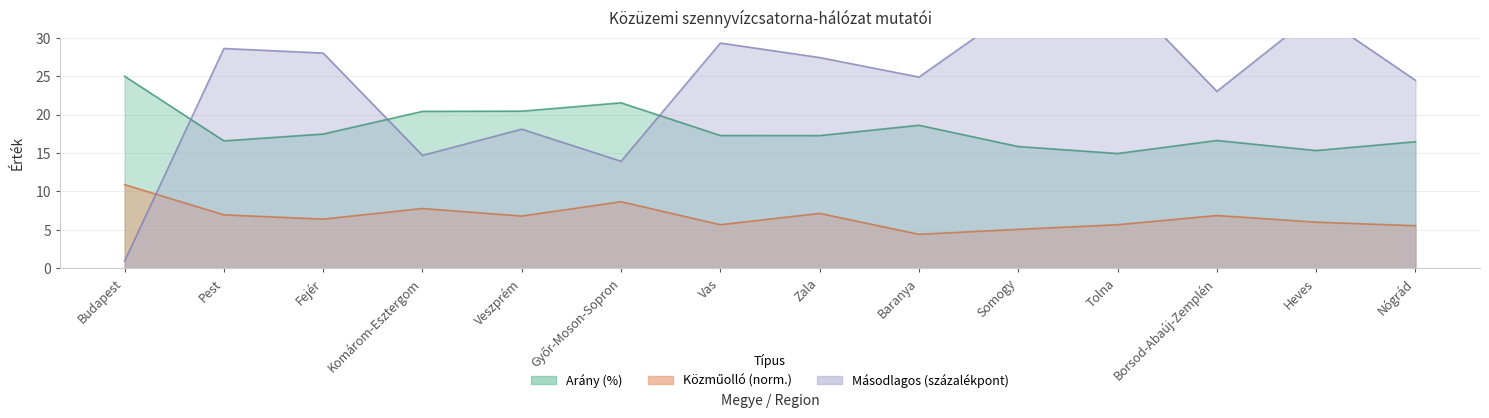

Reading right to left, what are all the values shown in this chart?

Aránya (%): 16.5	15.3	16.6	14.9	15.8	18.6	17.3	17.3	21.5	20.4	20.4	17.5	16.6	25.0
Közműolló (méter): 5.5	6.0	6.9	5.7	5.1	4.4	7.1	5.7	8.7	6.8	7.8	6.4	6.9	10.9
Másodlagos (százalékpont): 24.5	33.3	23.0	36.4	34.0	24.9	27.4	29.3	13.9	18.1	14.7	28.0	28.6	0.9